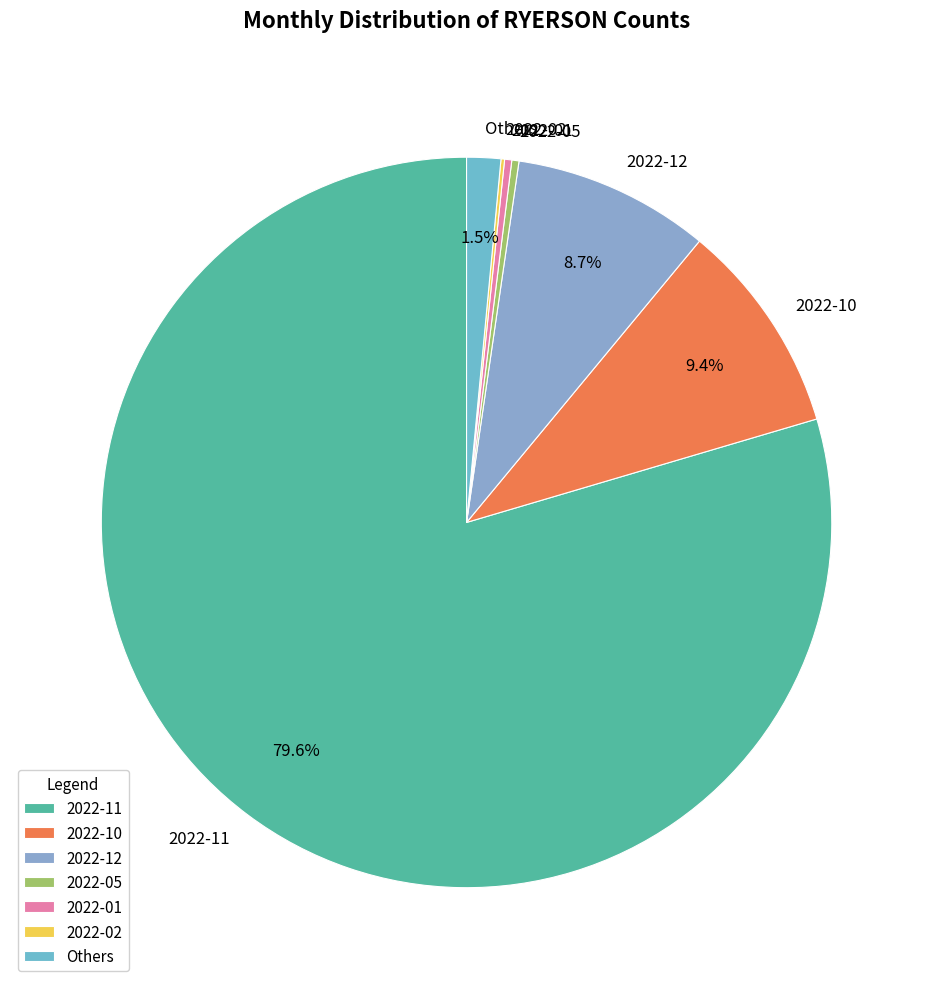

Does 2022-11 account for over 50% of the chart?

Yes